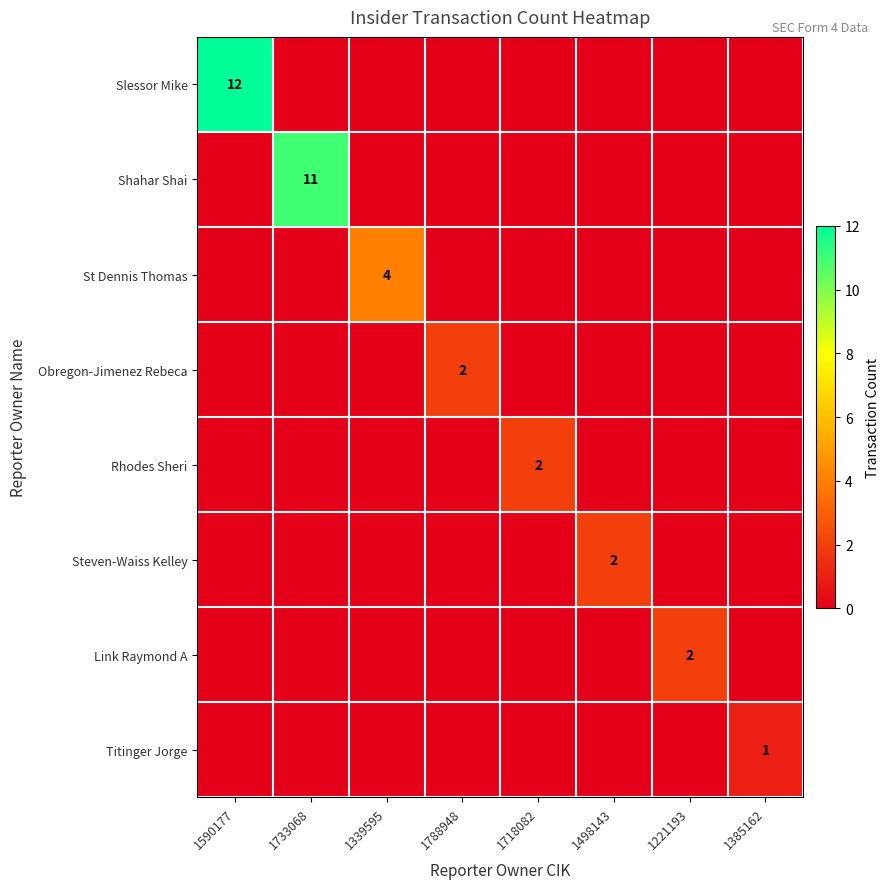

Between 1590177 and 1385162, which series saw the biggest shift?

Slessor Mike